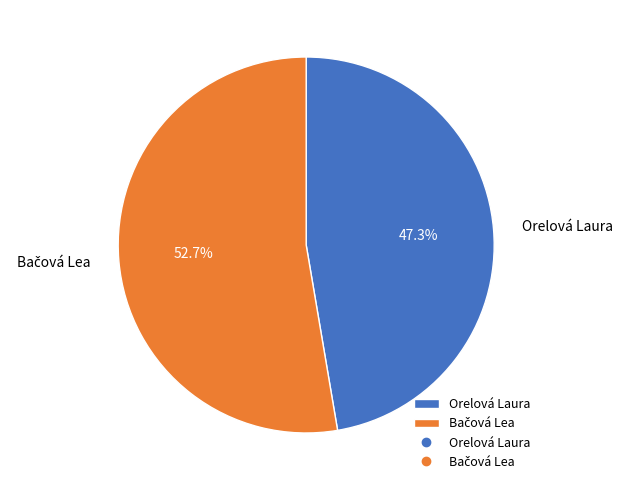

What is the smallest slice in the pie chart?

Orelová Laura